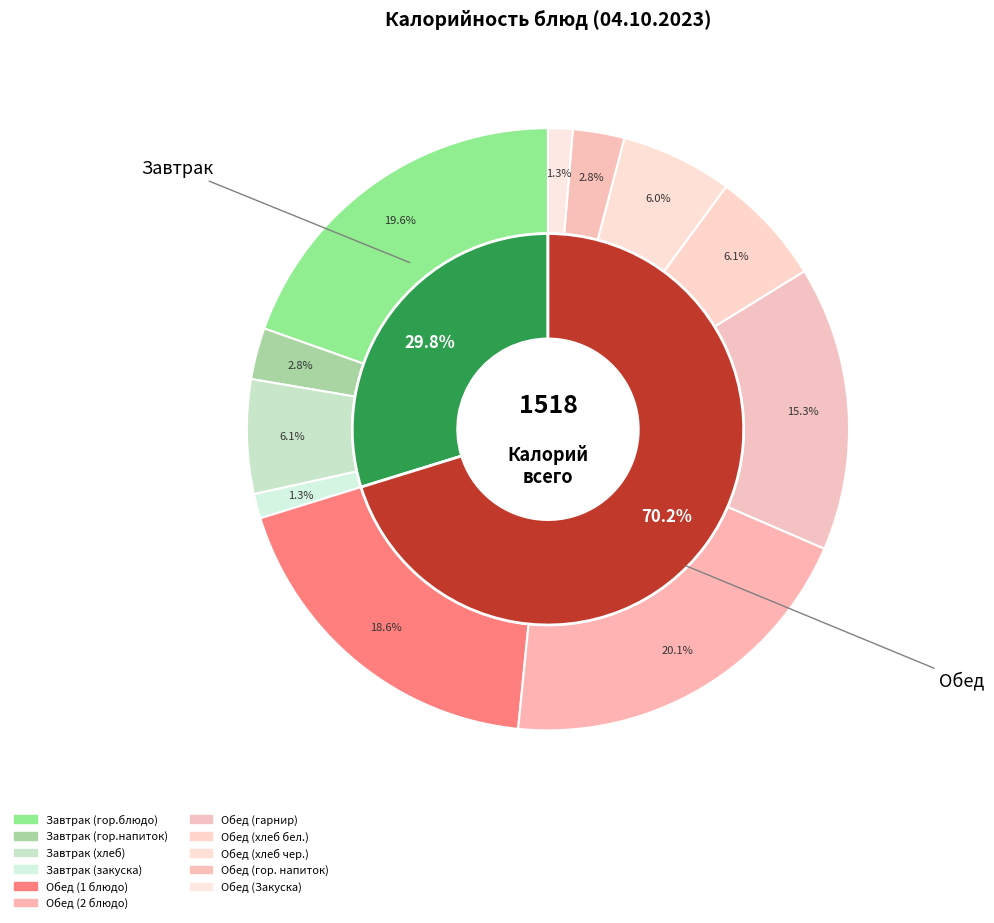

Combined, what portion of the pie is Обед (хлеб бел.) and Завтрак (закуска)?

7.4%